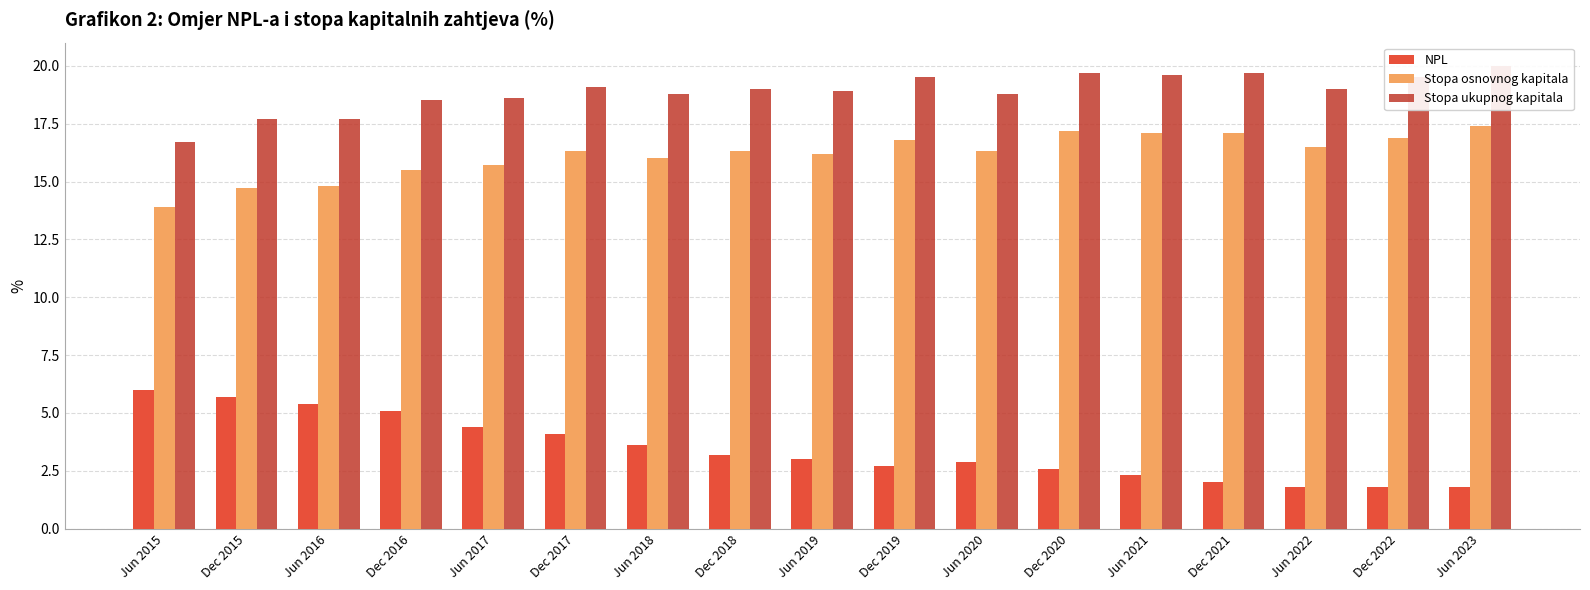

Which has a higher value, Jun 2015 or Dec 2020?

Jun 2015